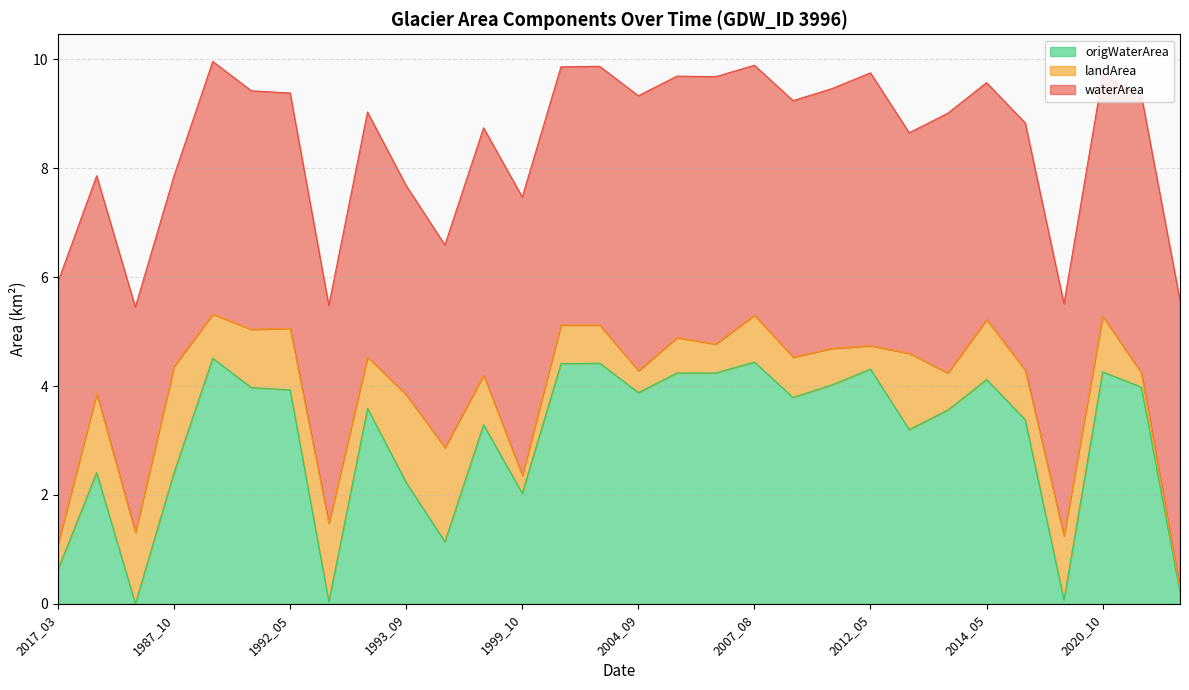

Which series changed the most between 1984_06 and 1993_10?

origWaterArea